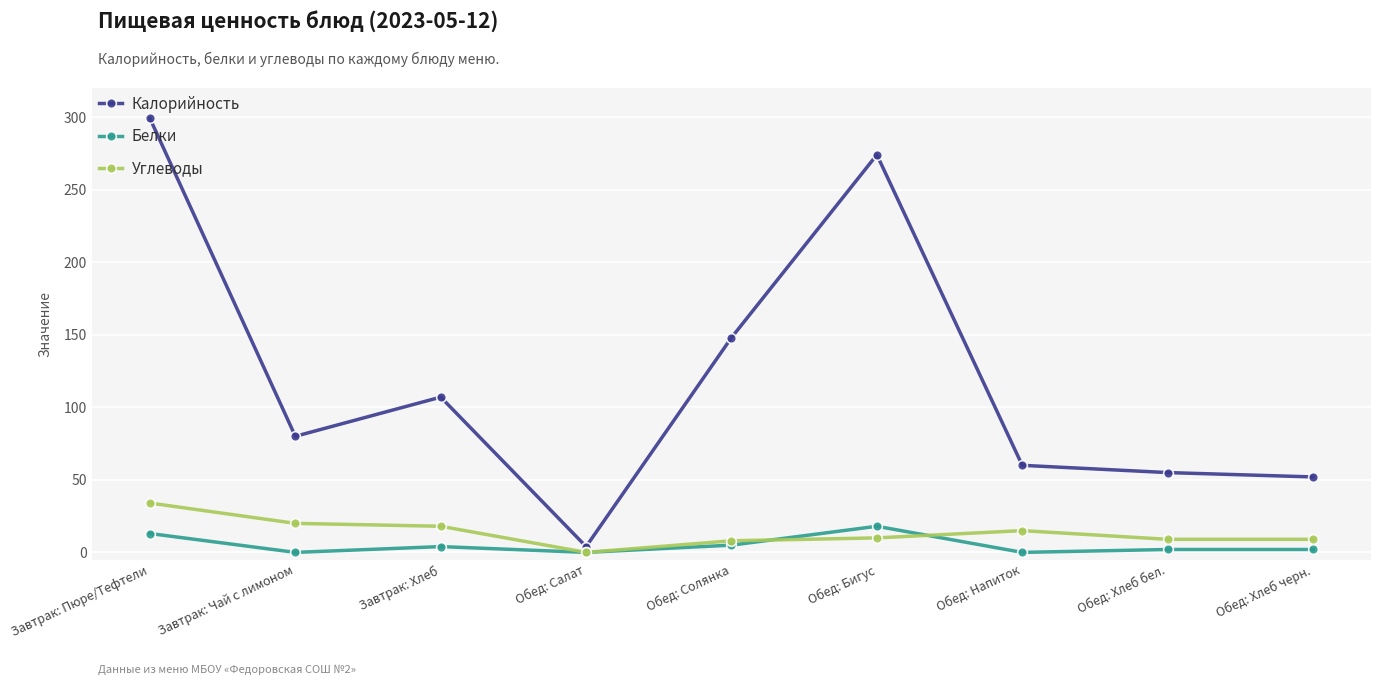

Rank the series by their maximum value, from lowest to highest.

Белки, Углеводы, Калорийность